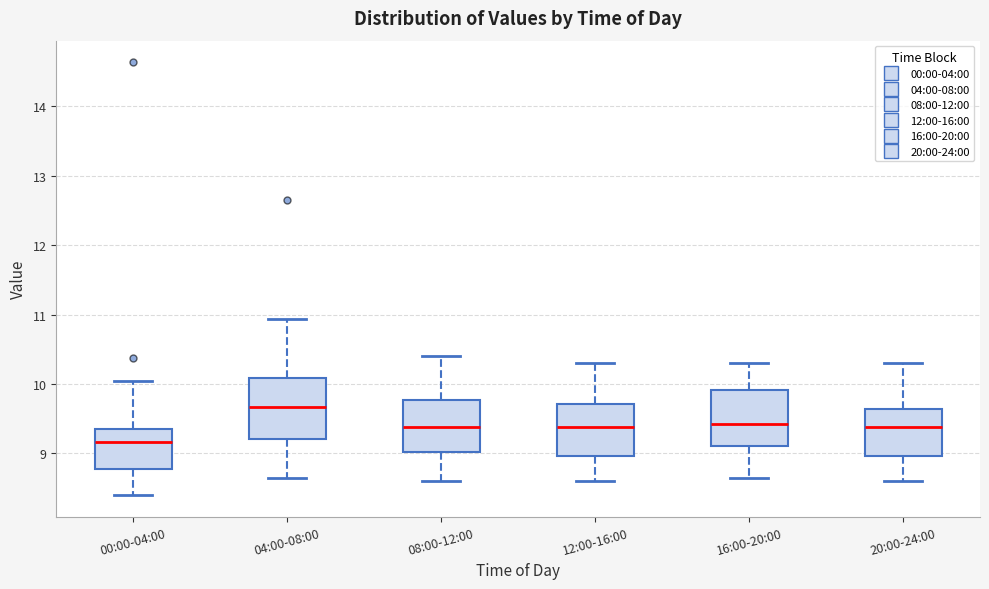

Reading left to right, transcribe this box plot: for each box, give where its median line is, the range the box spans, and where its two whiskers end, as read against the y-axis. The values are not printed on the chart, so give them approximately, as read against the axis.

00:00-04:00: median 9.2, box 8.8 to 9.4, whiskers 8.4 to 10.1
04:00-08:00: median 9.7, box 9.2 to 10.1, whiskers 8.7 to 10.9
08:00-12:00: median 9.4, box 9.0 to 9.8, whiskers 8.6 to 10.4
12:00-16:00: median 9.4, box 9.0 to 9.7, whiskers 8.6 to 10.3
16:00-20:00: median 9.4, box 9.1 to 9.9, whiskers 8.7 to 10.3
20:00-24:00: median 9.4, box 9.0 to 9.6, whiskers 8.6 to 10.3